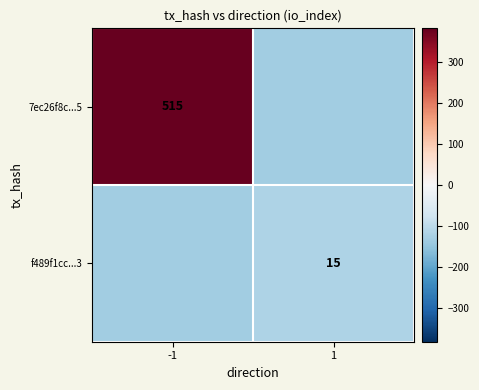

Is it true that 7ec26f8c...5 equals 515.0 at -1?

True